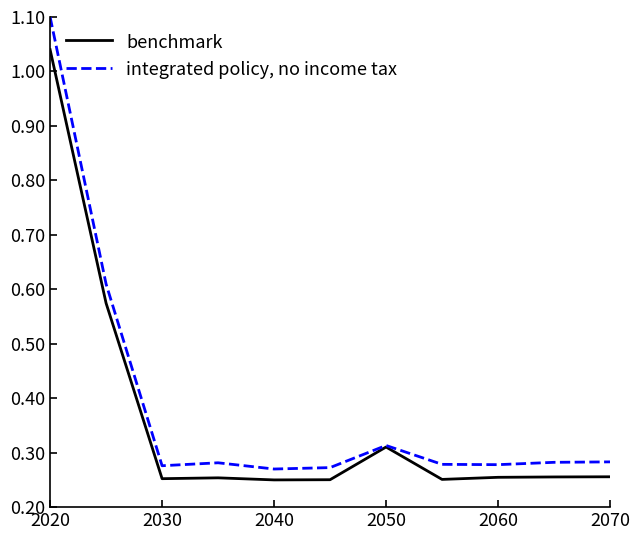

Which series has the largest total across all categories?

integrated policy, no income tax